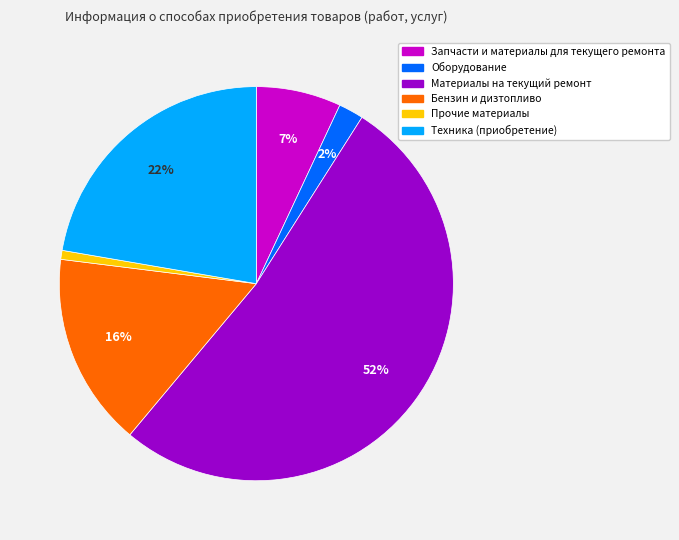

Does any single category account for the majority?

Yes